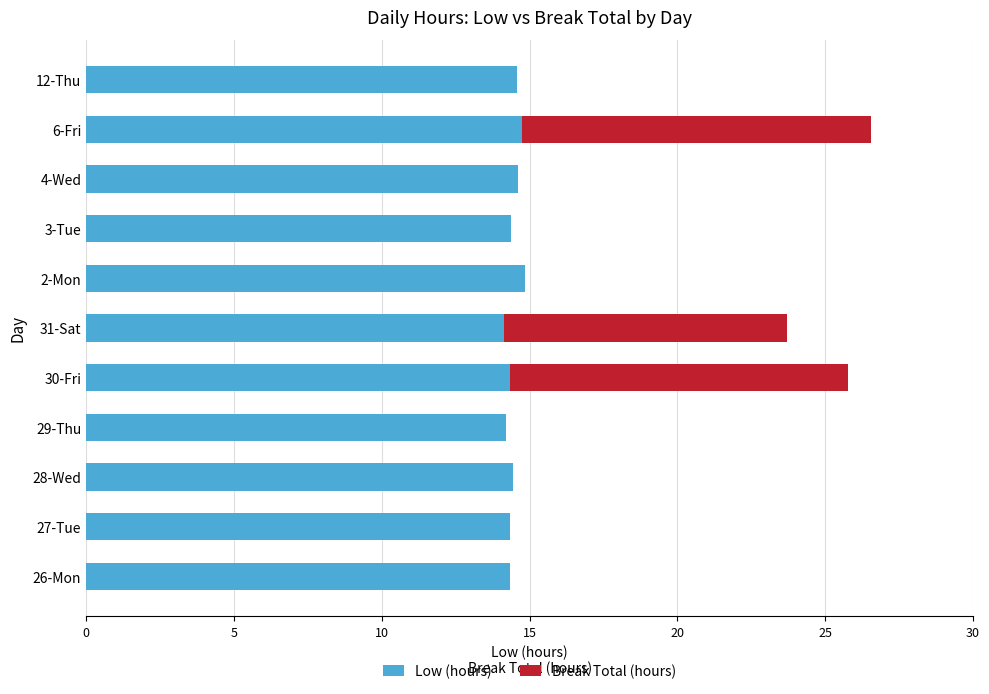

Is it true that Low (hours) equals 14.6 at 4-Wed?

True